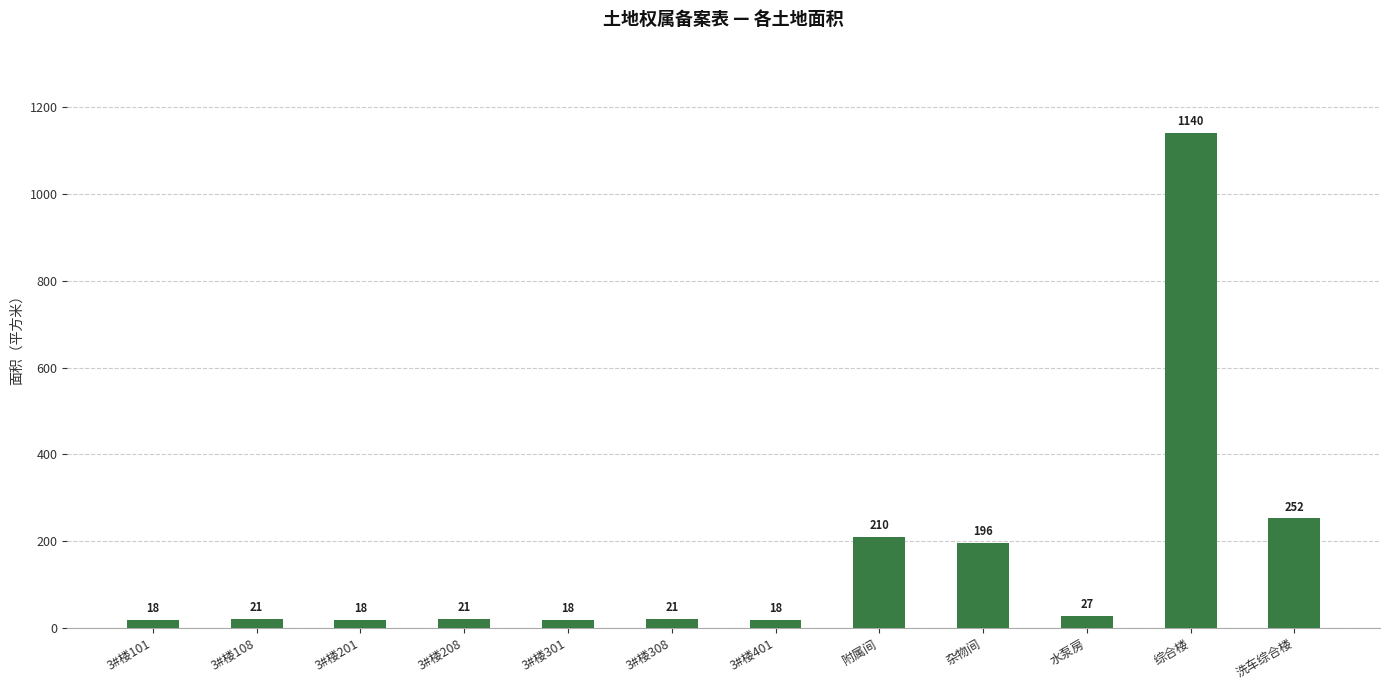

What is the difference between the maximum and minimum values?

1122